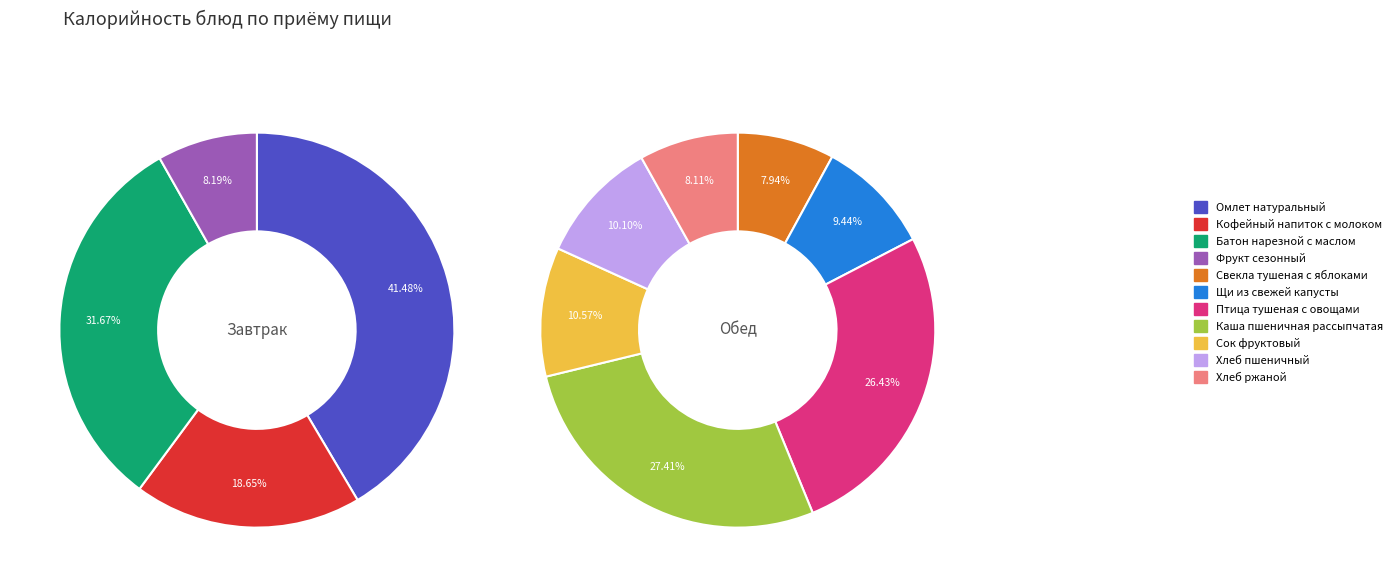

Count the number of slices in the pie.

11